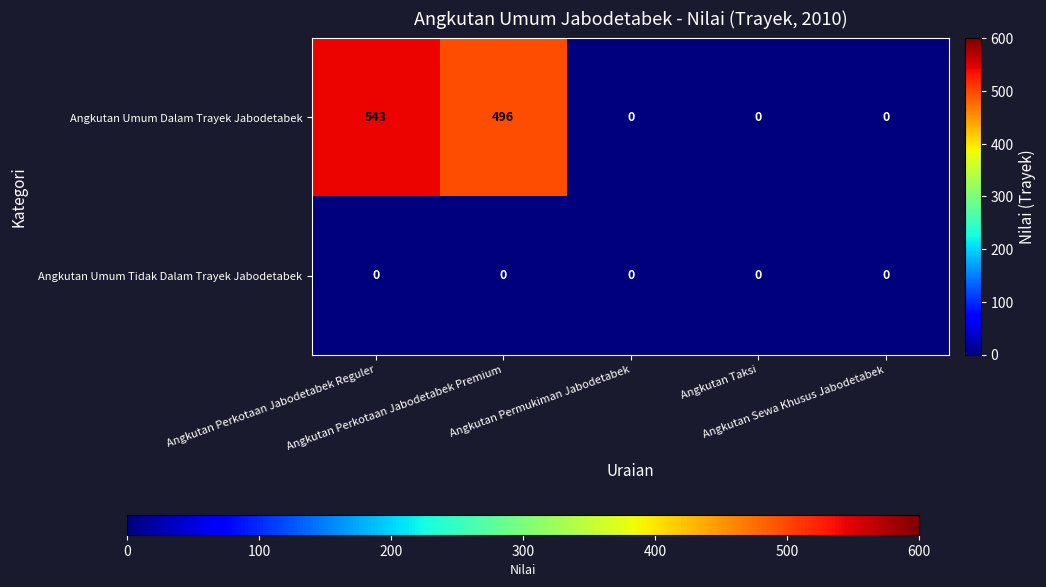

Which series has the largest range (max minus min)?

Angkutan Umum Dalam Trayek Jabodetabek